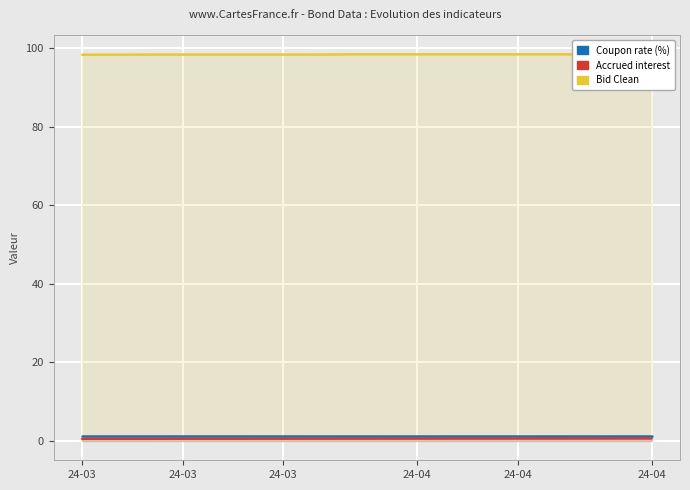

How many data points does each series have?

18